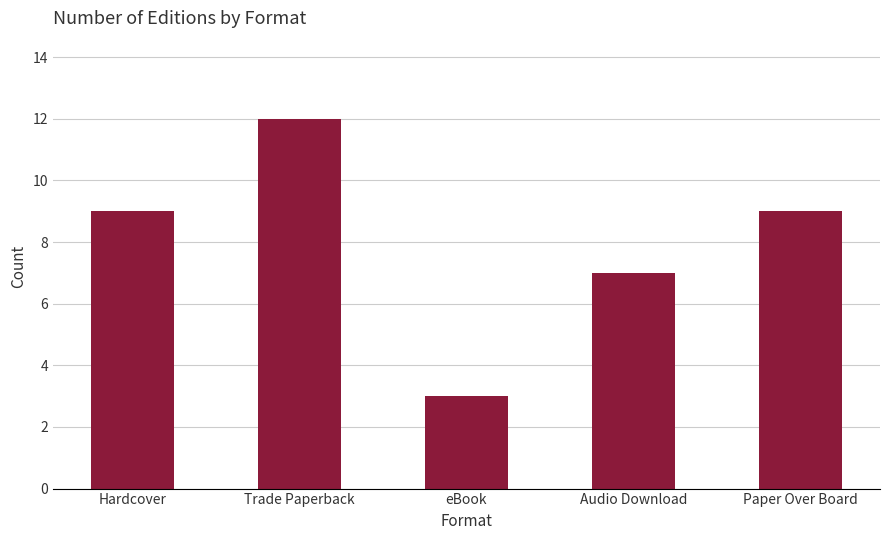

Reading right to left, what are all the values shown in this chart?

Paper Over Board=9	Audio Download=7	eBook=3	Trade Paperback=12	Hardcover=9